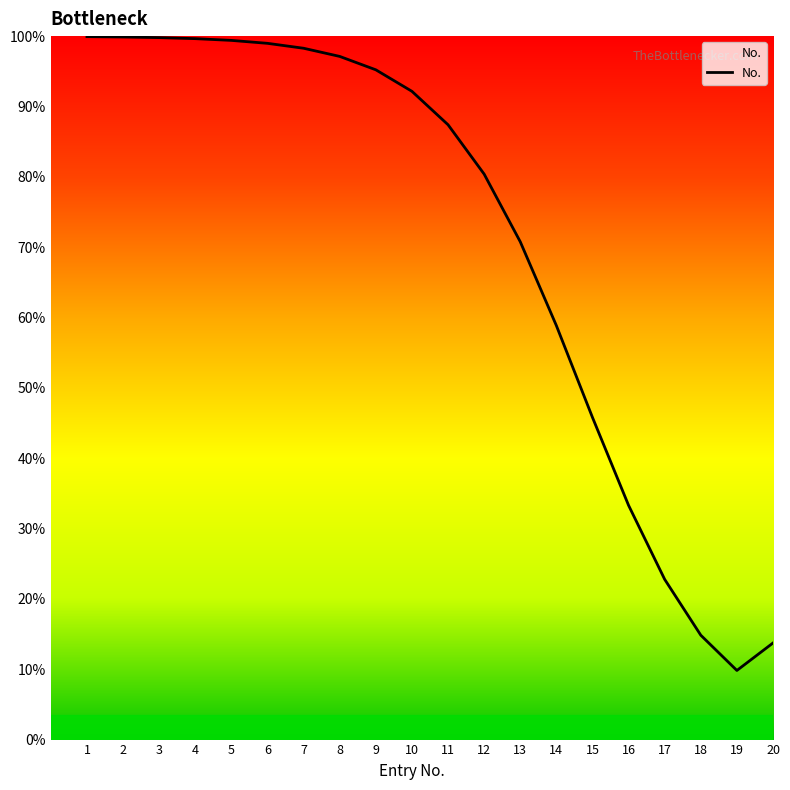

Does the chart display data point markers on the line(s)?

No